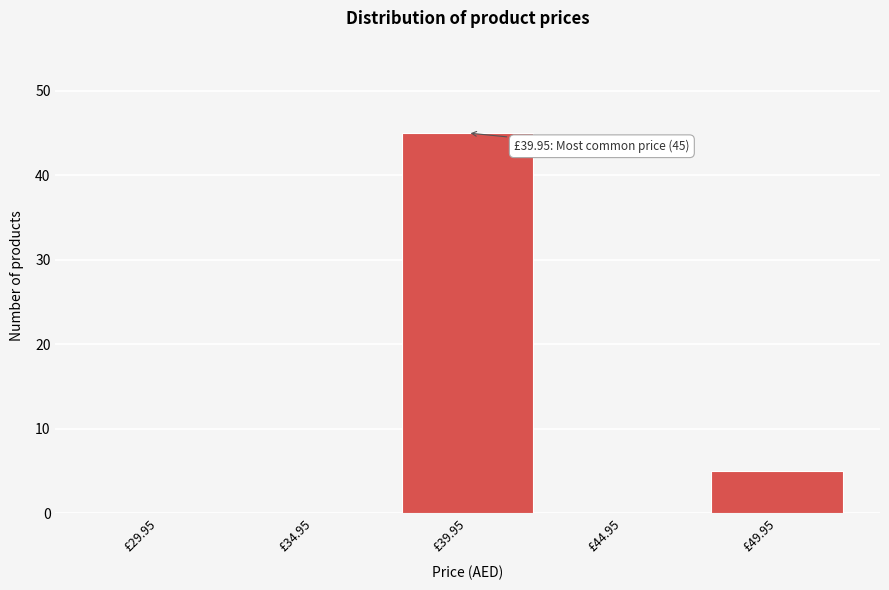

Reading right to left, extract all data points from this chart.

£49.95=5	£44.95=0	£39.95=45	£34.95=0	£29.95=0